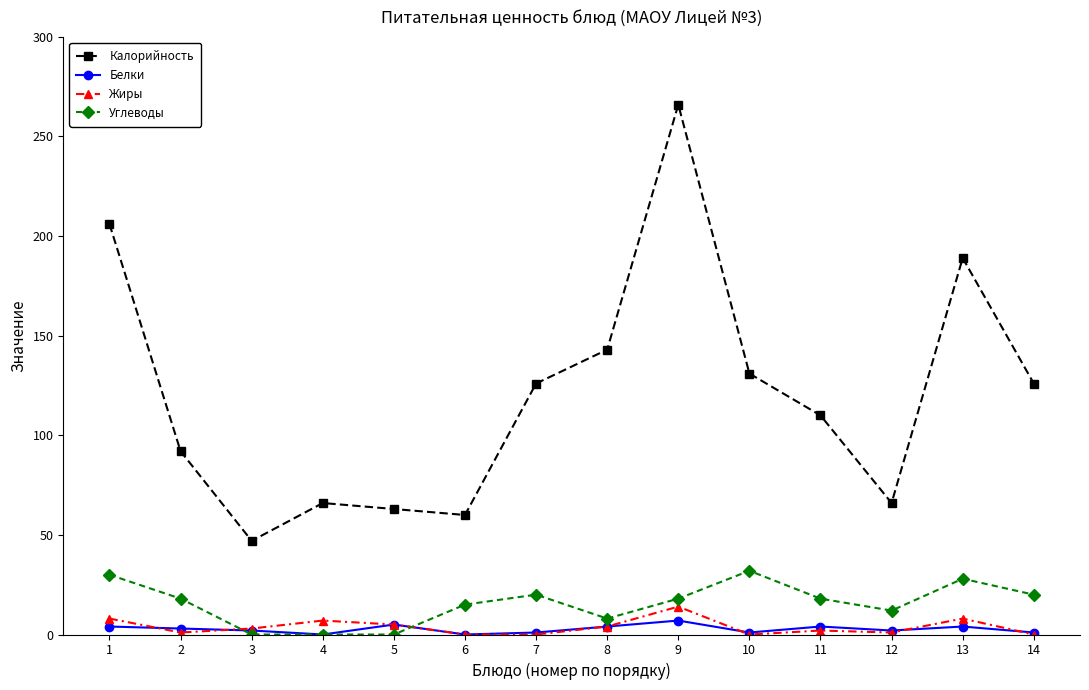

What is the sum of all Калорийность values?

1691